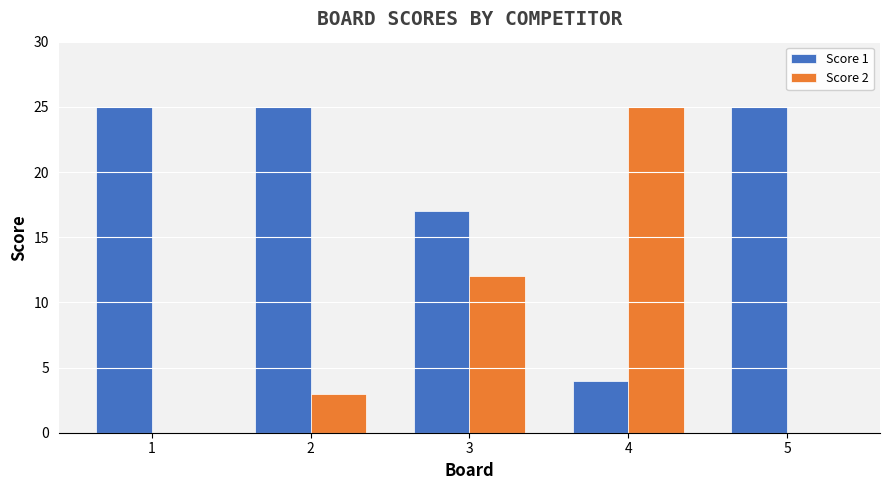

How many series are shown in this chart?

2